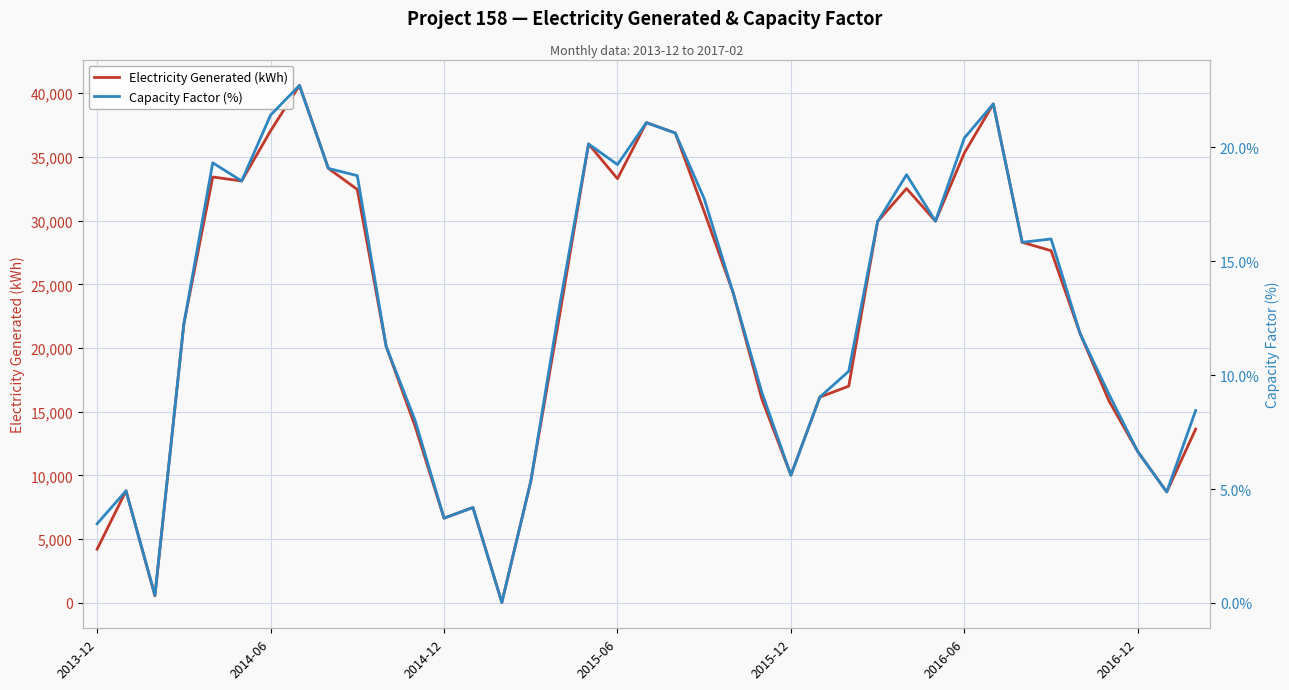

What is the highest value of the Electricity Generated (kWh) series?

40619.2